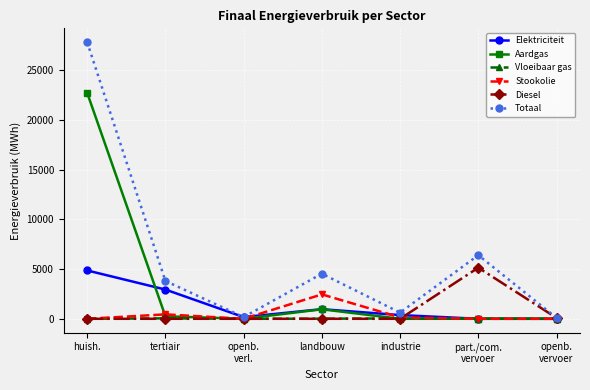

What is the sum of the Elektriciteit values at huish. and industrie?

5231.5